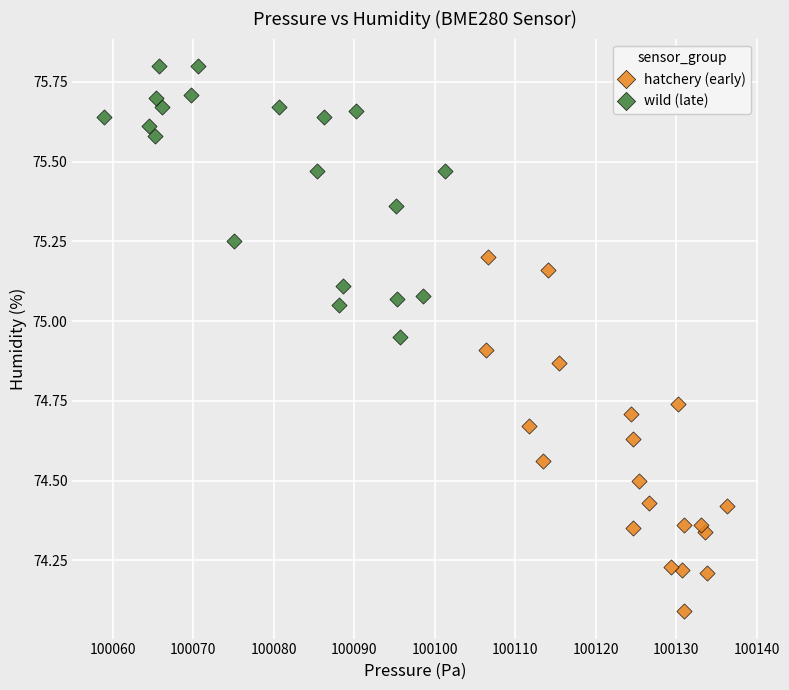

Which series has the widest spread of Y values?

hatchery (early)